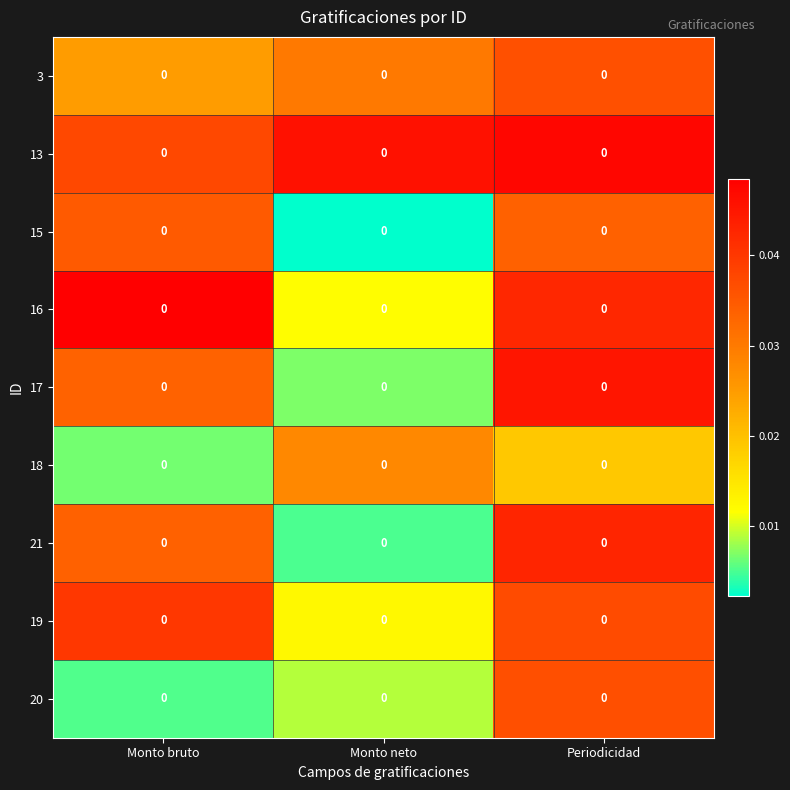

At which category is the sum across all series the highest?

Periodicidad